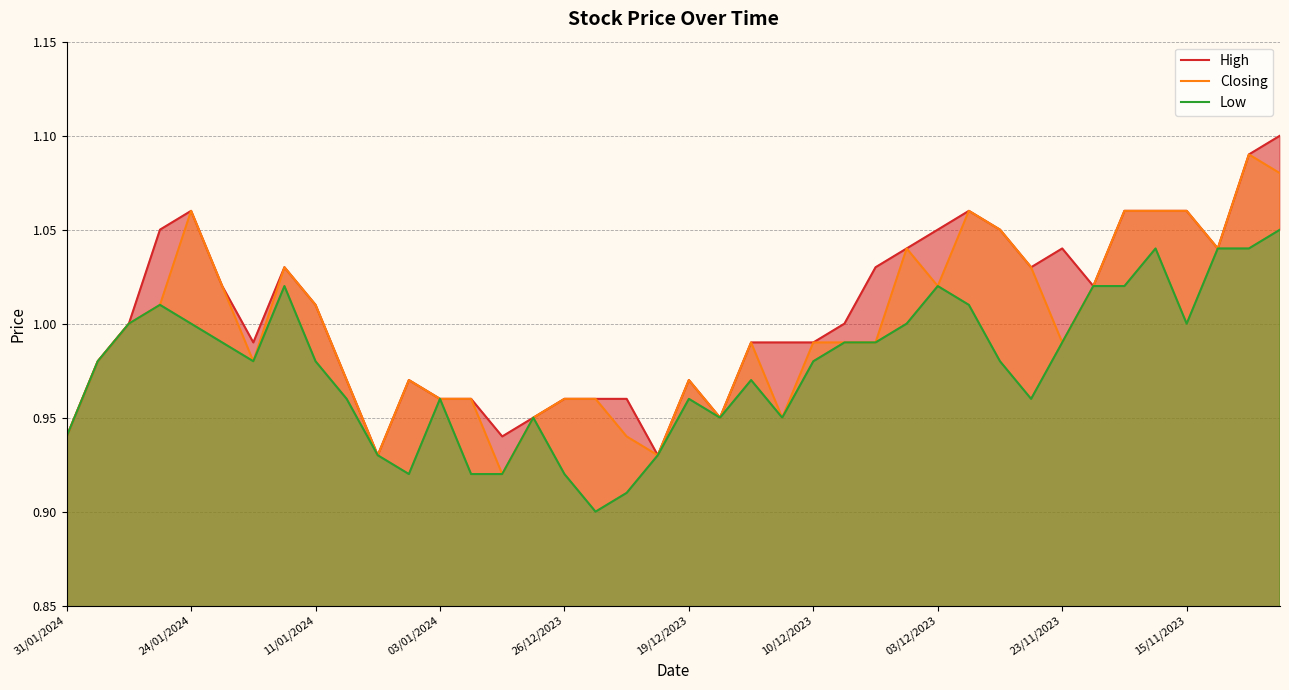

The Closing series shows 0.7 at 31/01/2024. True or false?

False